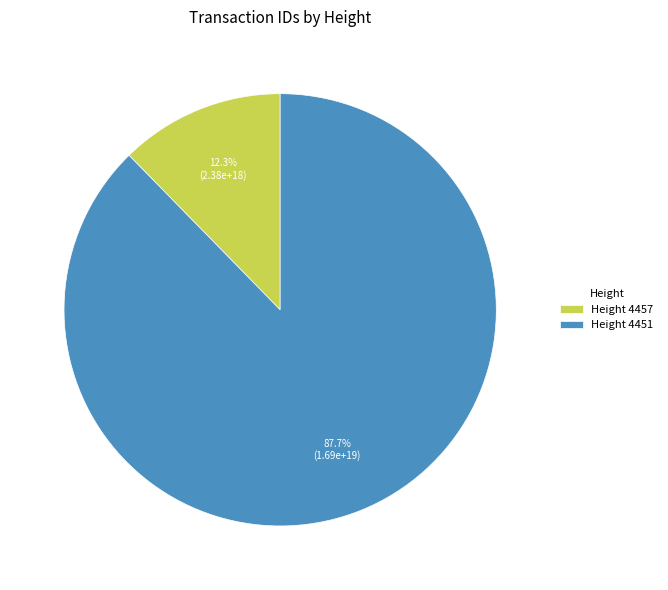

How much of the chart is everything except Height 4451?

12.3%